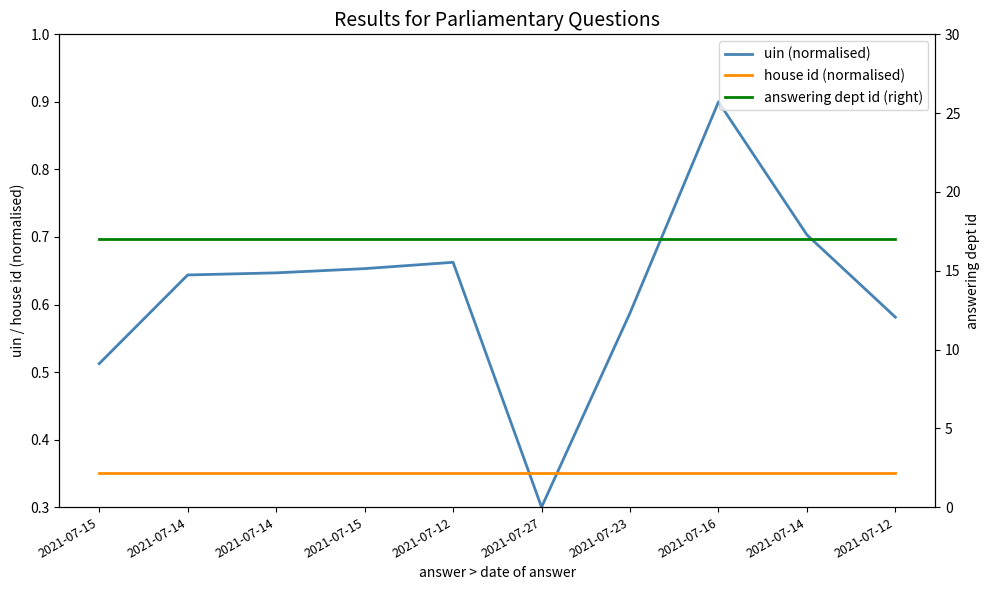

Between 2021-07-15 and 2021-07-27, which is larger?

2021-07-15